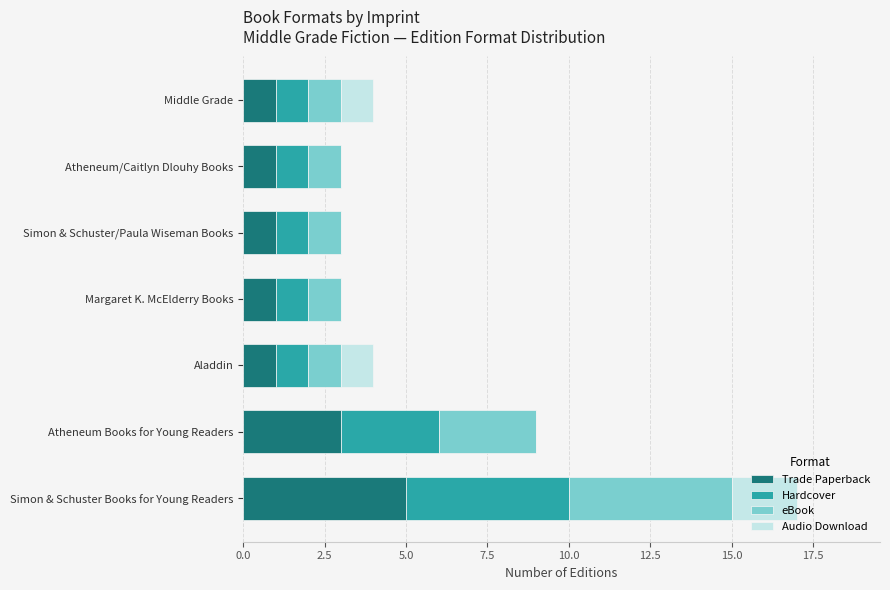

True or false: Trade Paperback has a value of 5 at Atheneum Books for Young Readers.

False